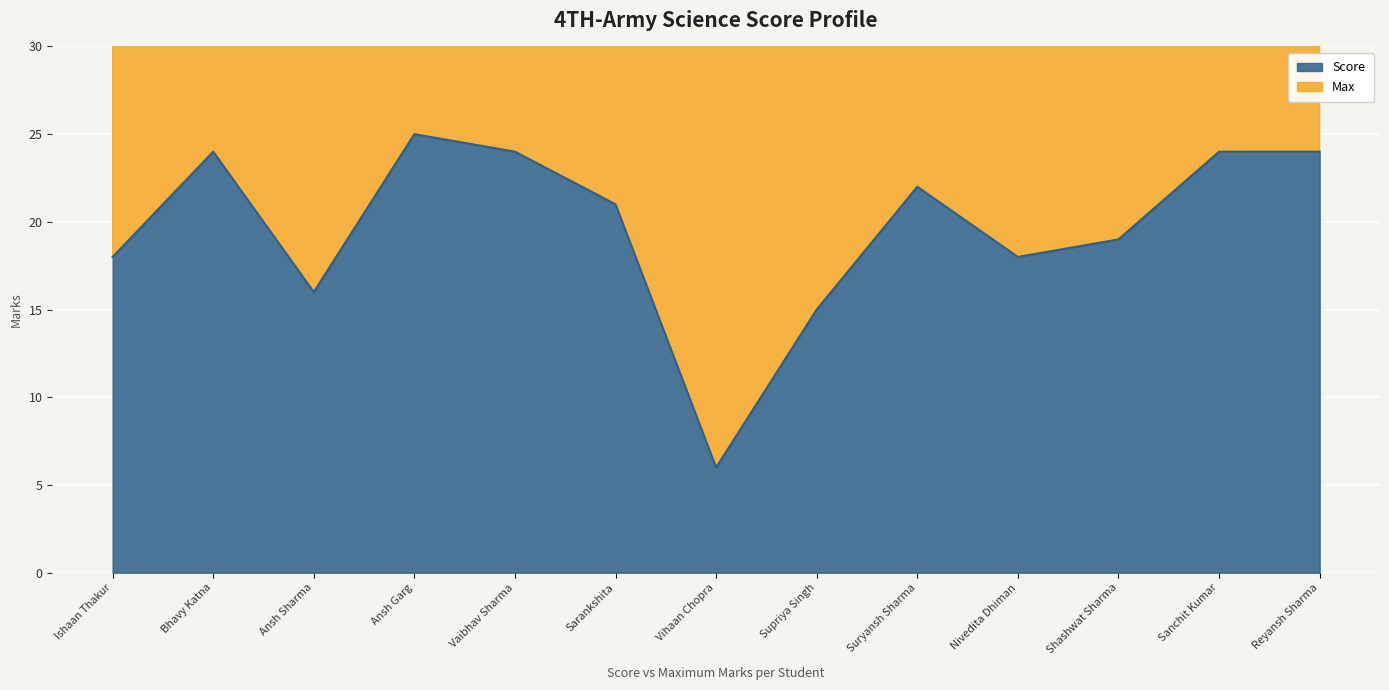

At which label does Score reach its minimum?

Vihaan Chopra